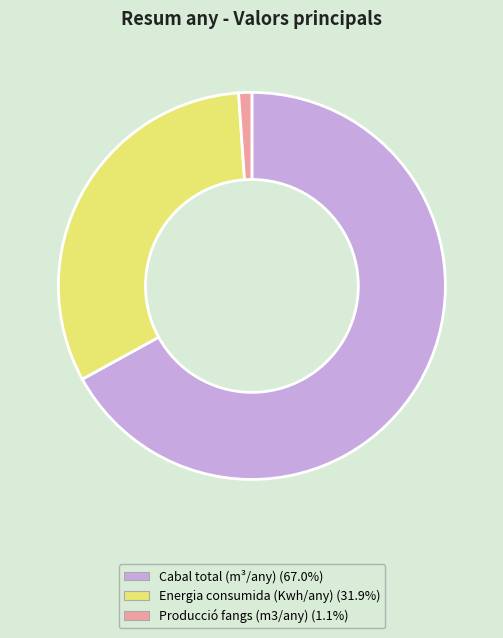

What is the ratio of the value at Energia consumida (Kwh/any) (31.9%) to the value at Producció fangs (m3/any) (1.1%)?

29.1